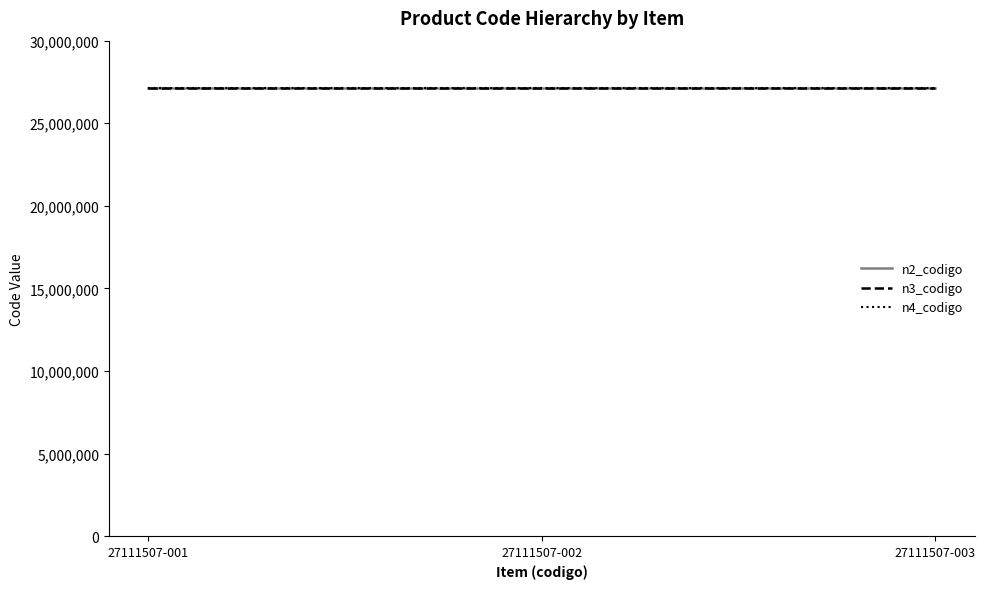

What is the sum of all n2_codigo values?

81330000